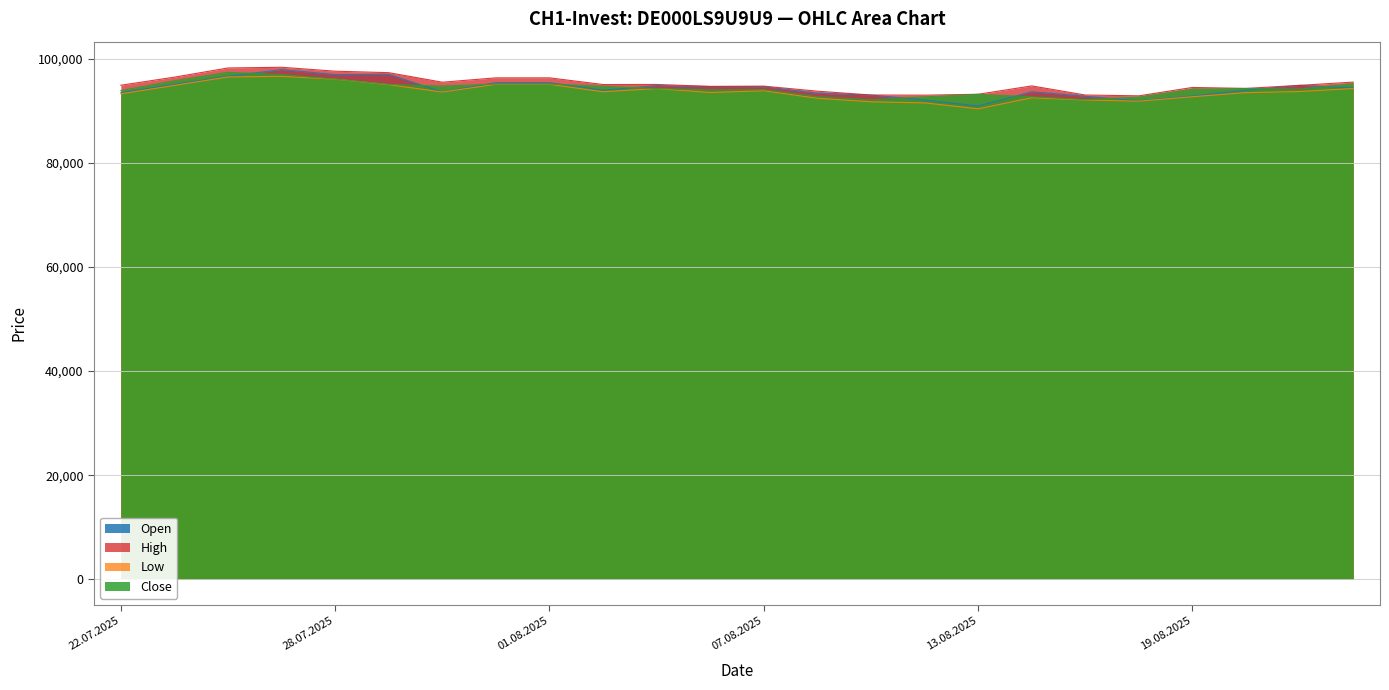

How many distinct data groups are displayed?

4